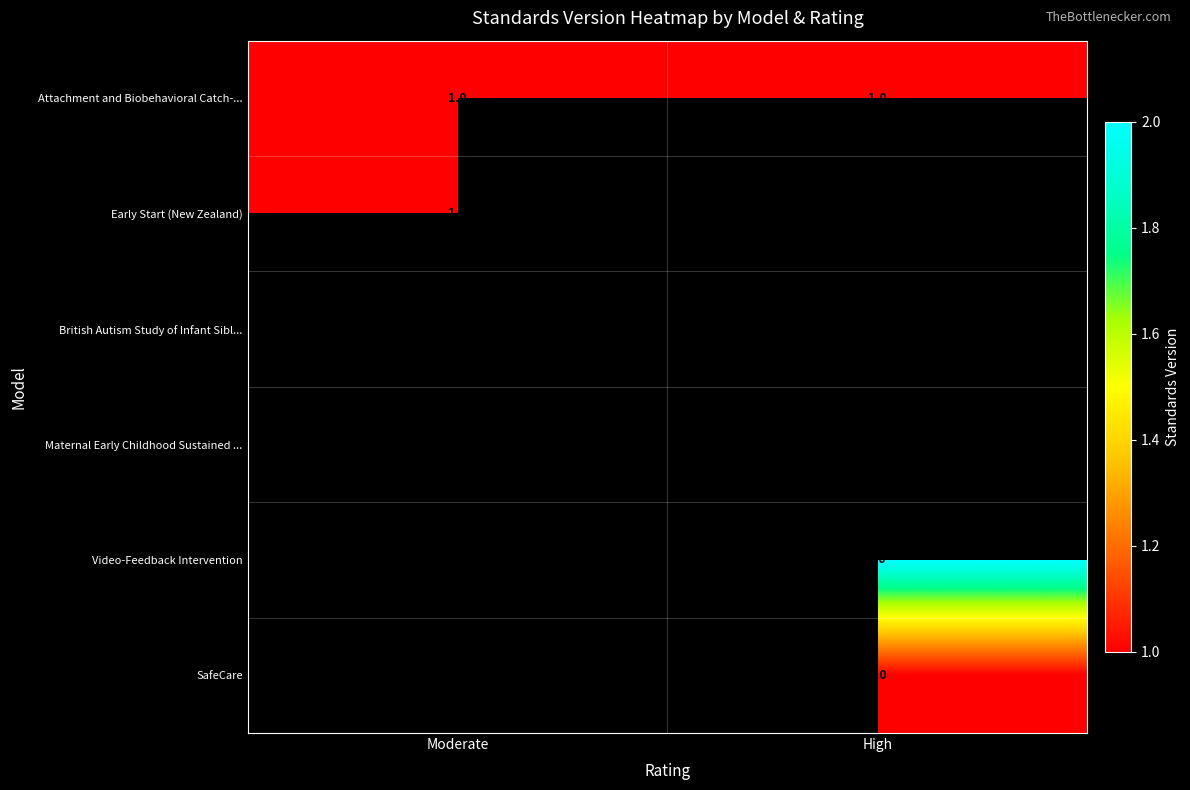

The British Autism Study of Infant Sibl... series shows 2 at High. True or false?

True